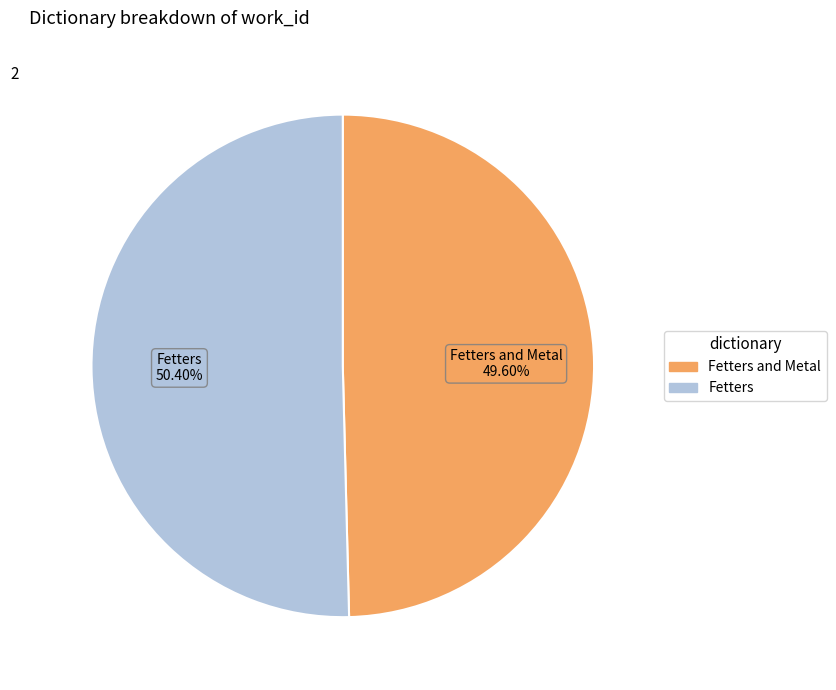

Is there a majority slice in this chart?

Yes